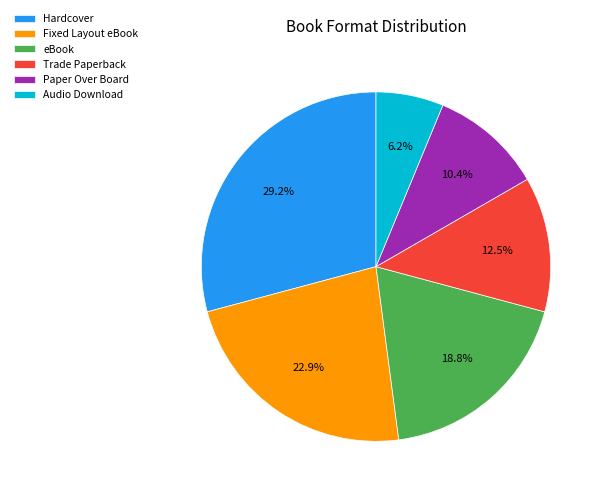

True or false: Hardcover accounts for 22% of the total.

False